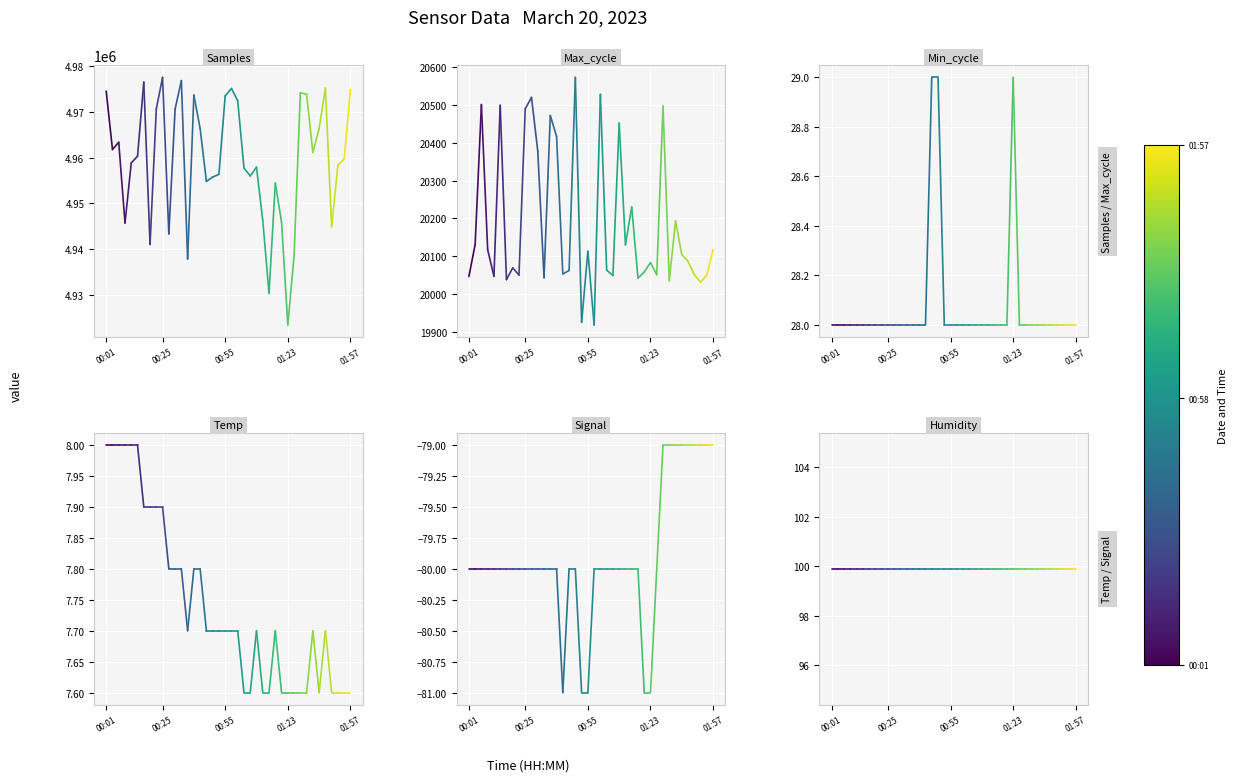

Is this an area chart (filled region under the line)?

No